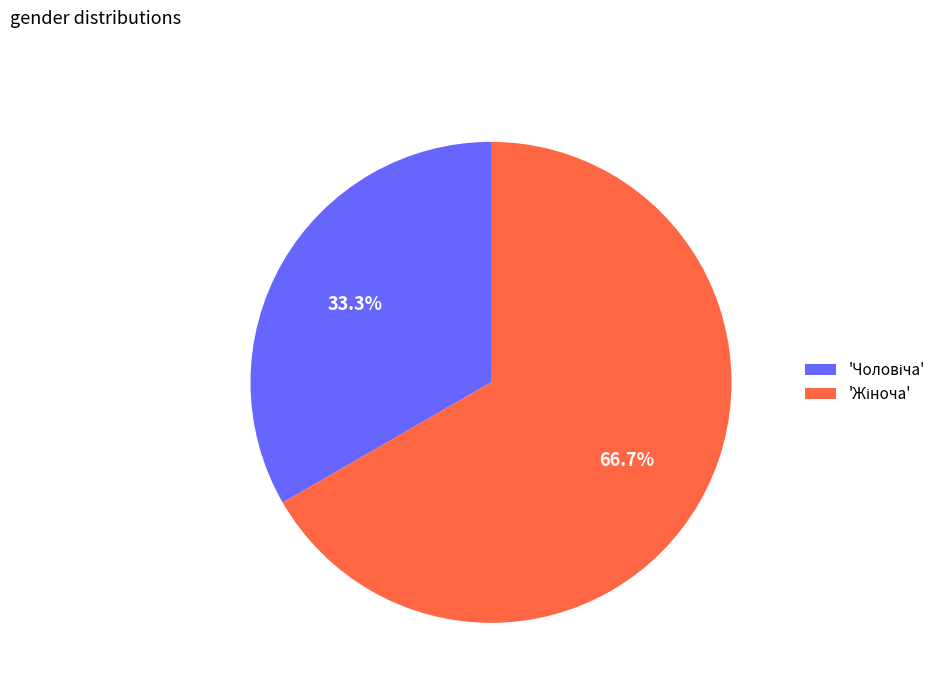

Is there a majority slice in this chart?

Yes